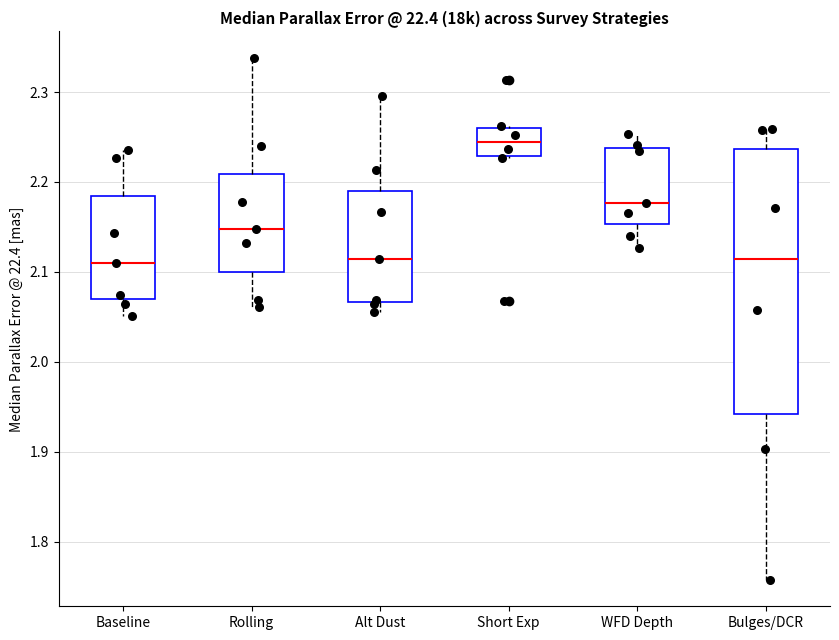

Reading left to right, read every box against the y-axis: the position of its median line, the range the box covers, and the ends of its whiskers. The values are not printed on the chart, so give them approximately, as read against the axis.

Baseline: median 2.11, box 2.07 to 2.18, whiskers 2.05 to 2.23
Rolling: median 2.15, box 2.10 to 2.21, whiskers 2.06 to 2.34
Alt Dust: median 2.11, box 2.07 to 2.19, whiskers 2.06 to 2.30
Short Exp: median 2.24, box 2.23 to 2.26, whiskers 2.23 to 2.26
WFD Depth: median 2.18, box 2.15 to 2.24, whiskers 2.13 to 2.25
Bulges/DCR: median 2.11, box 1.94 to 2.24, whiskers 1.76 to 2.26